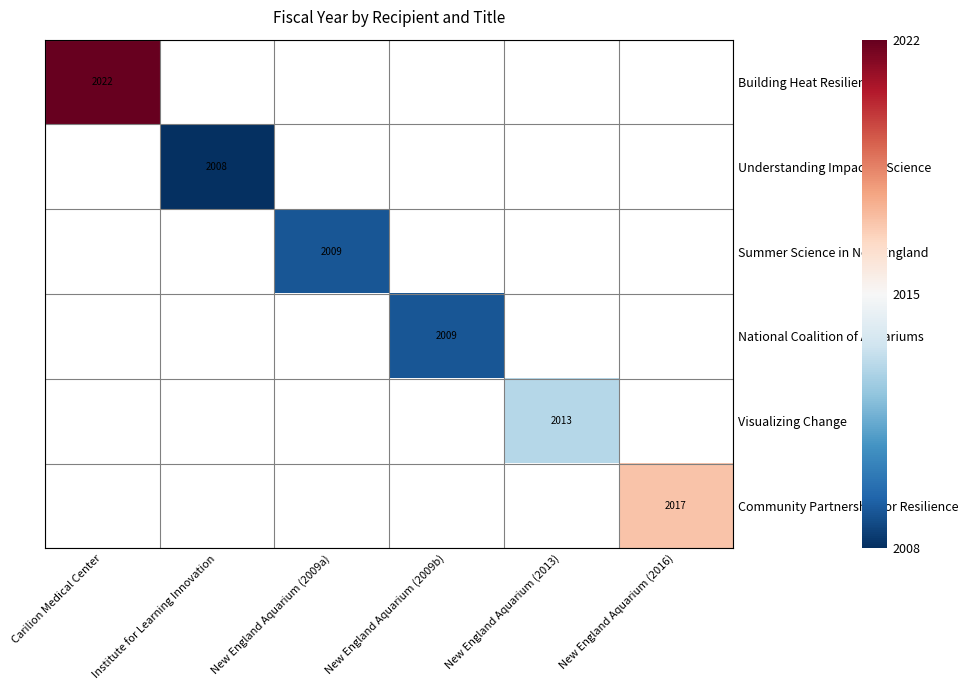

List the labels in order of Community Partnership for Resilience value, smallest first.

Carilion Medical Center, Institute for Learning Innovation, New England Aquarium (2009a), New England Aquarium (2009b), New England Aquarium (2013), New England Aquarium (2016)